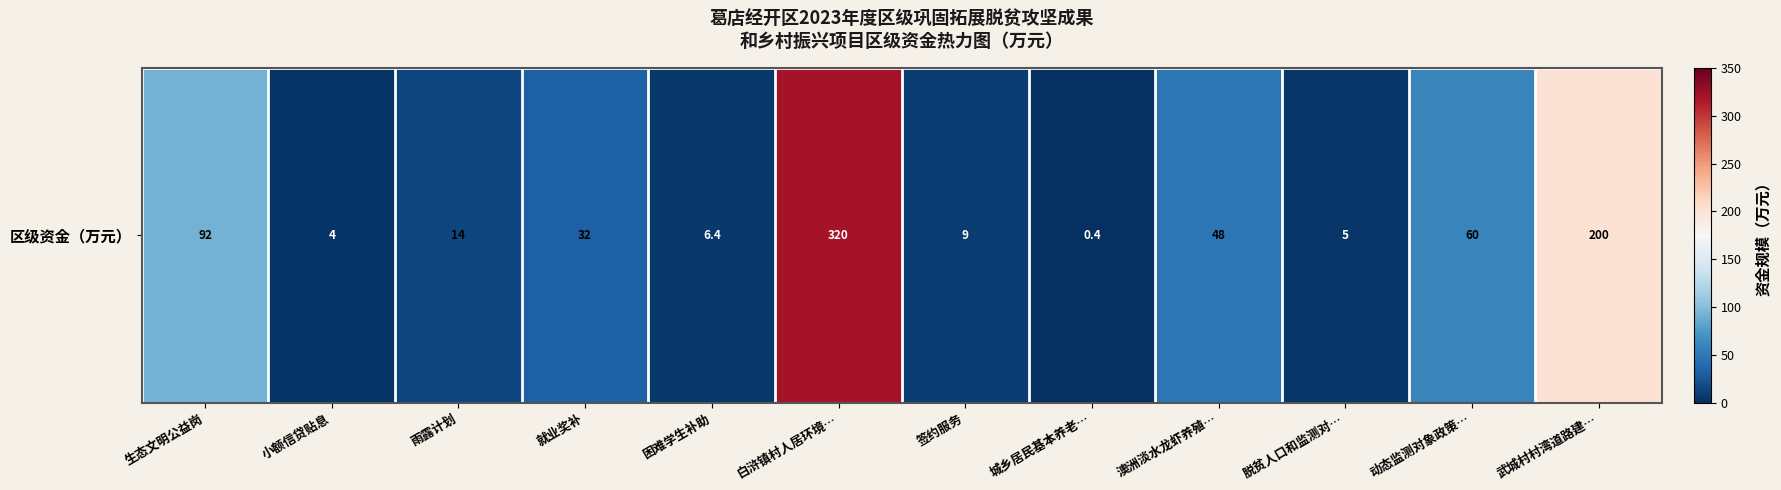

What is the maximum value shown in the chart?

320.0